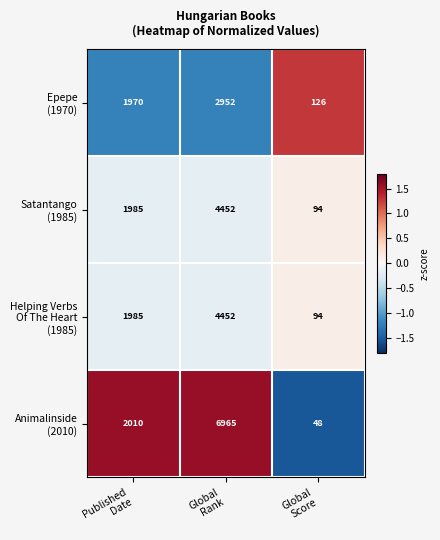

What is the maximum value shown in the chart?

6965